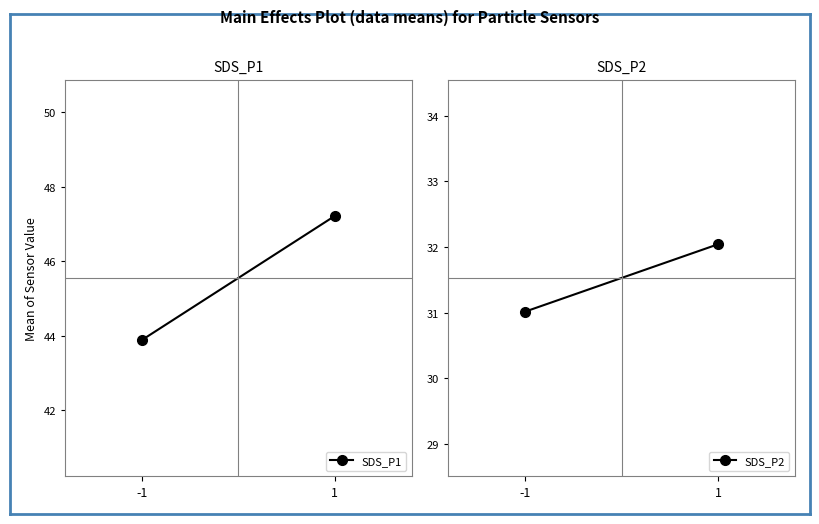

What is the difference between the highest and lowest values at -1?

12.9